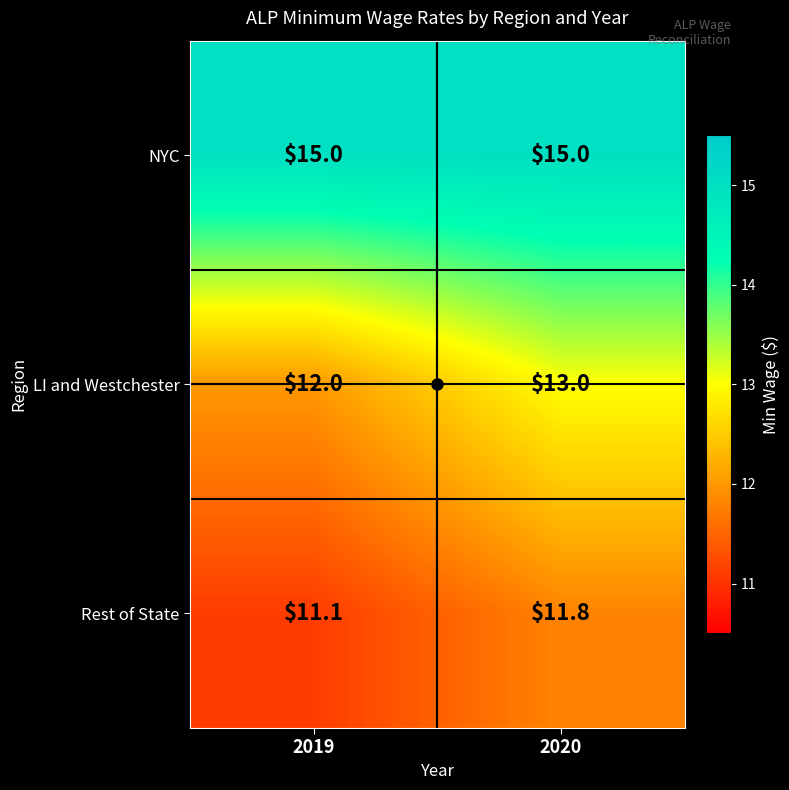

At which category is the sum across all series the highest?

2020